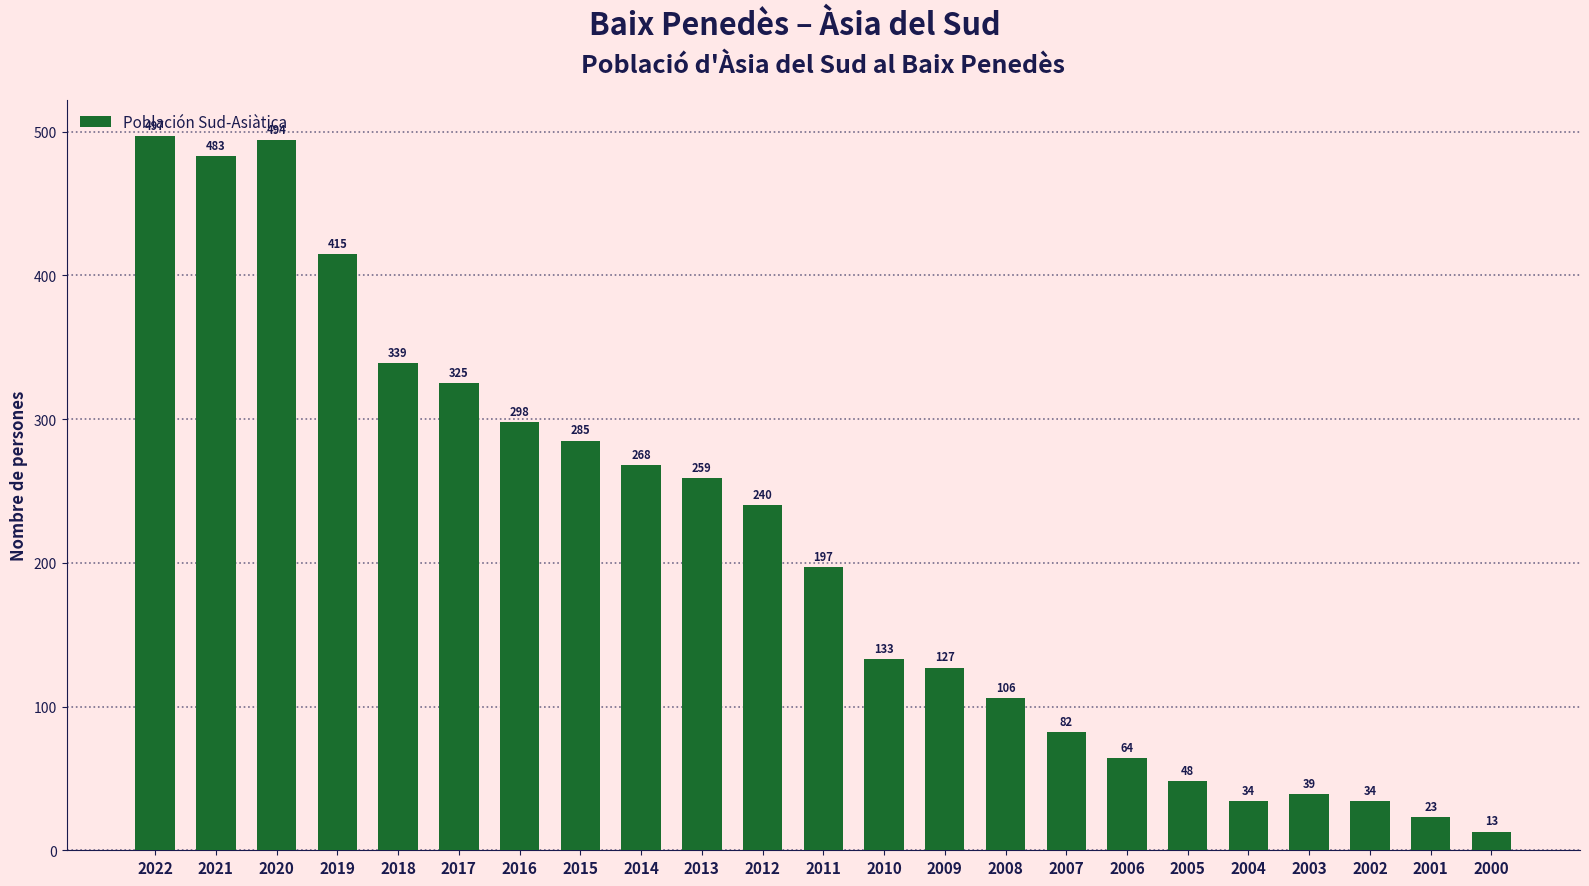

What is the sum of all values?

4803